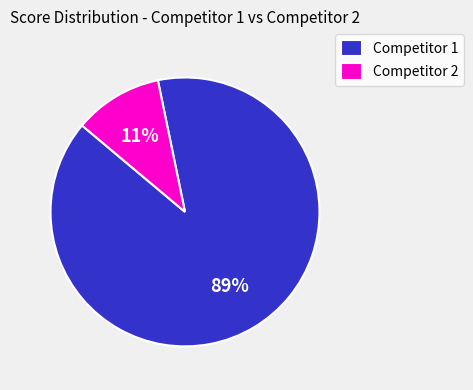

Is there any slice that represents more than half of the pie?

Yes